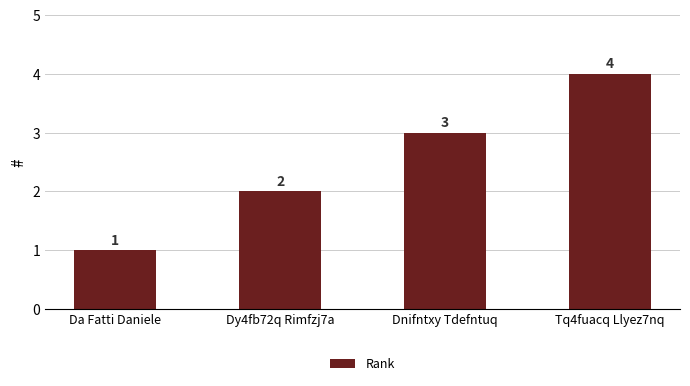

List the labels in order of value, largest first.

Tq4fuacq Llyez7nq, Dnifntxy Tdefntuq, Dy4fb72q Rimfzj7a, Da Fatti Daniele